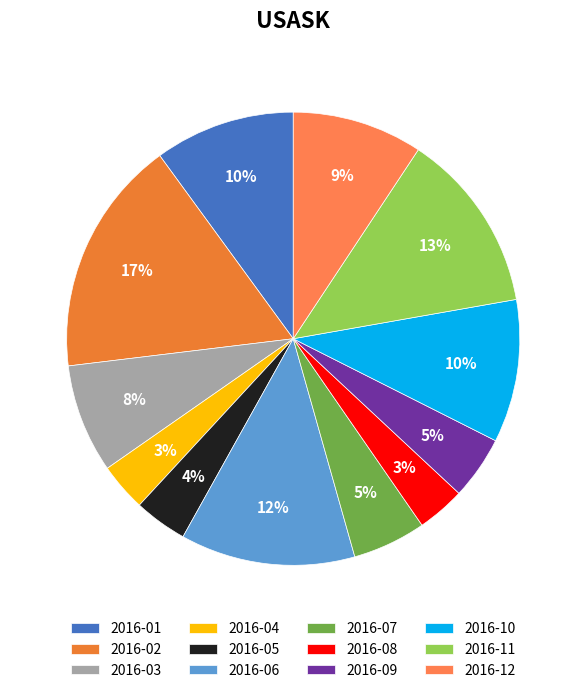

Rank the categories by value from highest to lowest.

2016-02, 2016-11, 2016-06, 2016-10, 2016-01, 2016-12, 2016-03, 2016-07, 2016-09, 2016-05, 2016-04, 2016-08